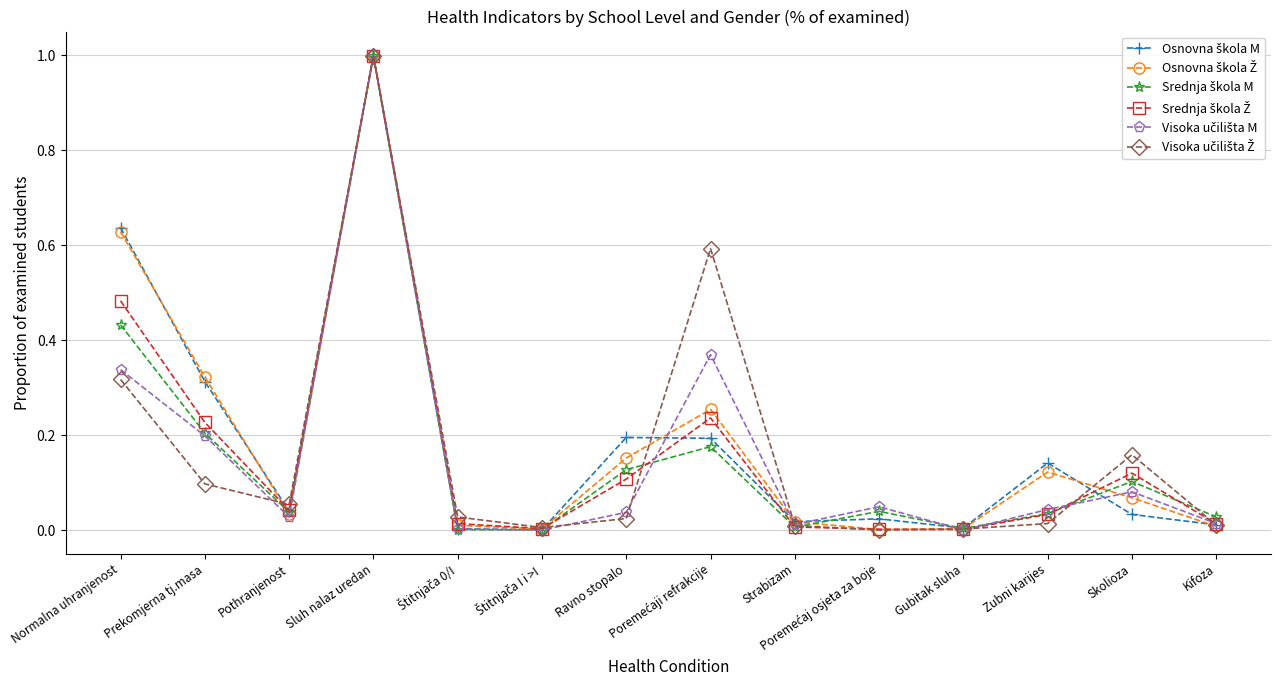

What position from the right is Ravno stopalo?

8